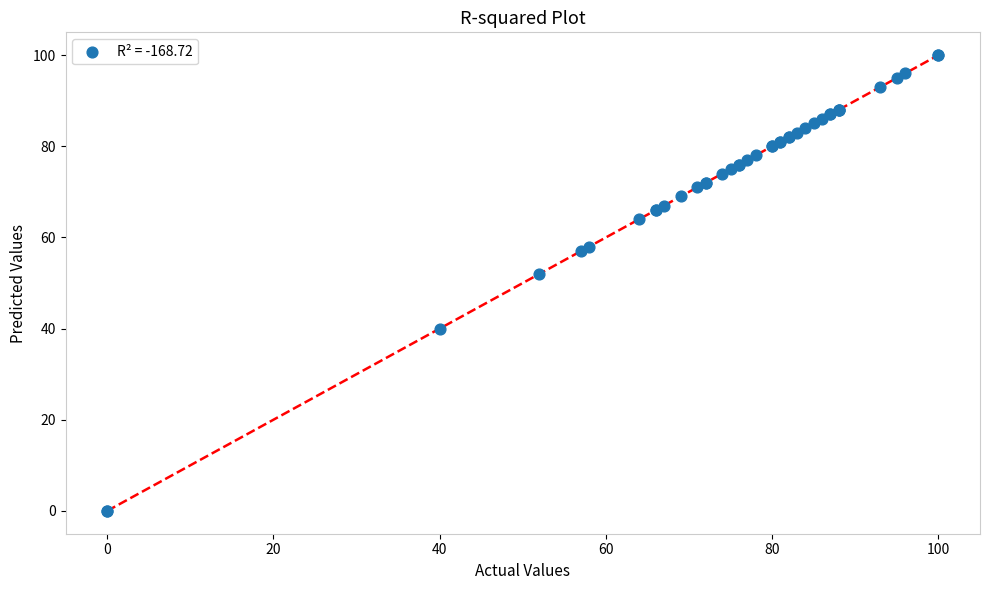

What Y value in the scatter plot is closest to 50?

52